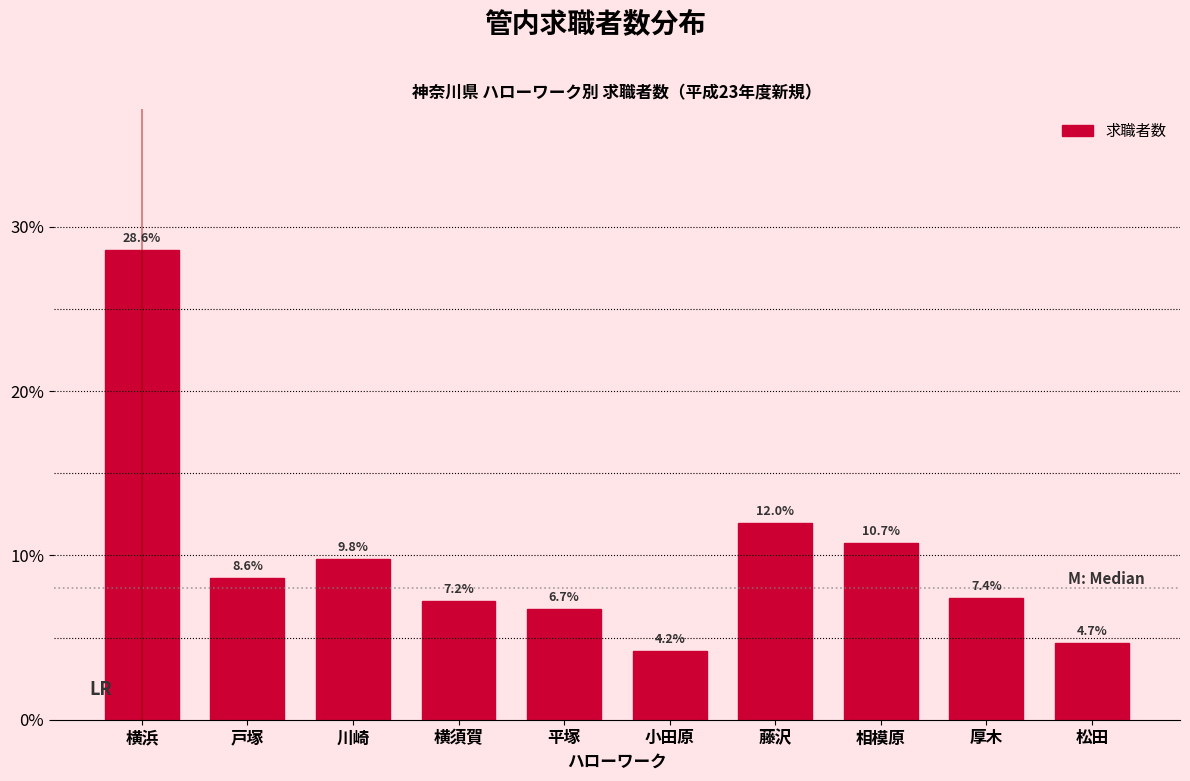

Reading left to right, transcribe all the data shown in this chart.

横浜=28.6	戸塚=8.6	川崎=9.8	横須賀=7.2	平塚=6.7	小田原=4.2	藤沢=12.0	相模原=10.7	厚木=7.4	松田=4.7